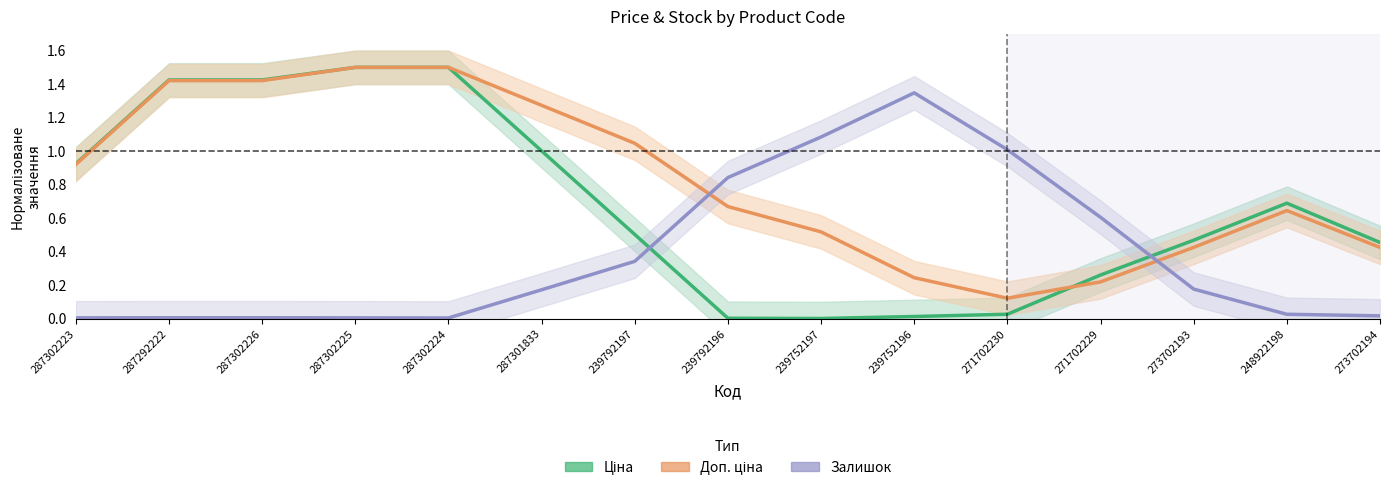

Which series has the largest range (max minus min)?

Ціна